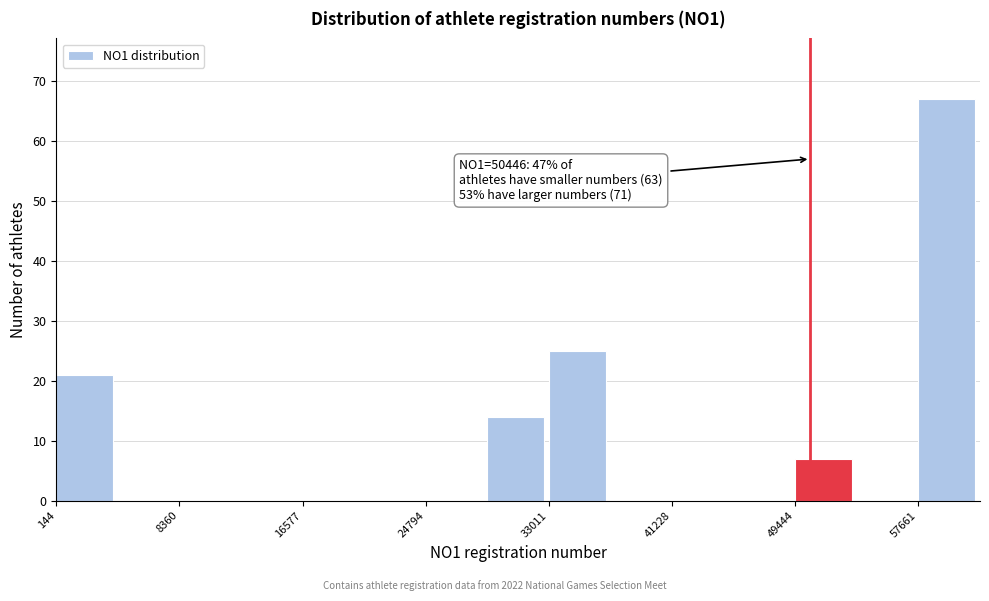

Which range on the x-axis has the tallest bar?

58000 to 62000